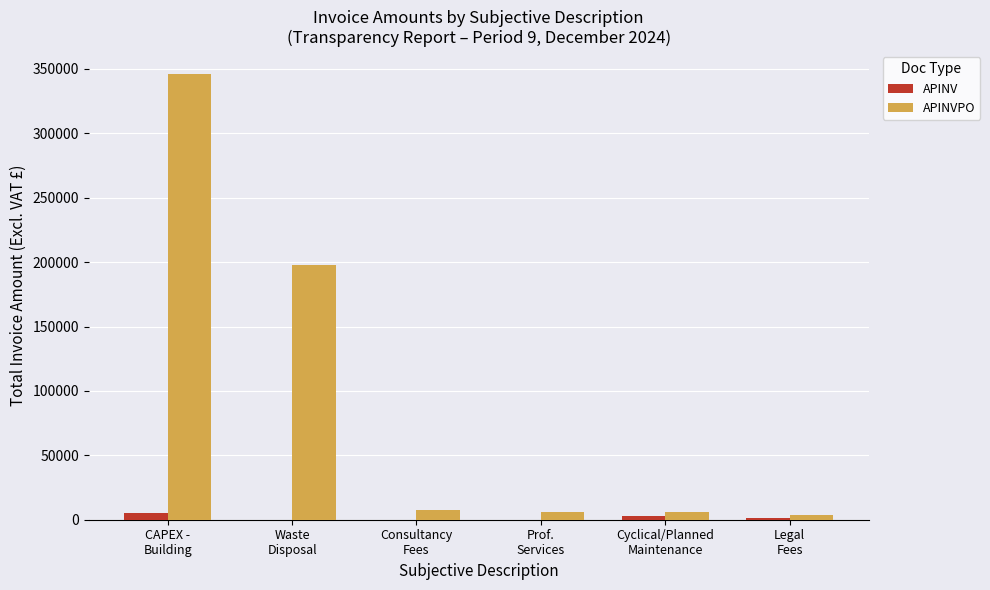

What is the maximum value for APINVPO?

346496.8